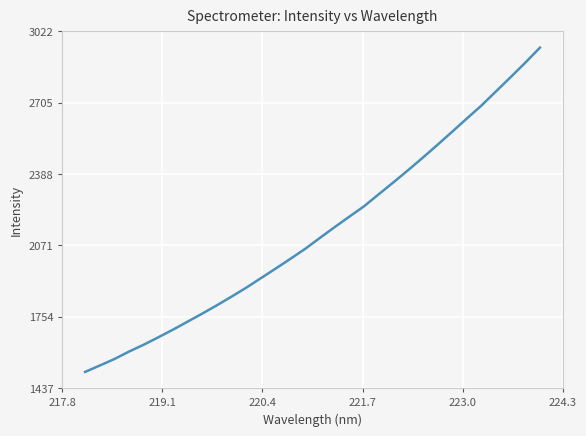

What is the smallest value displayed?

1510.0